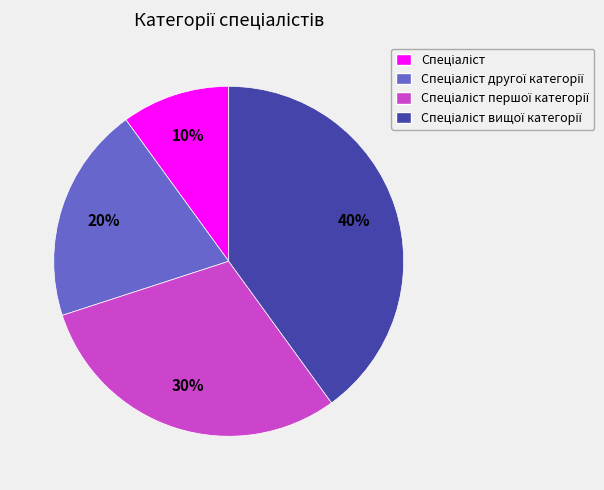

Is there any slice that represents more than half of the pie?

No